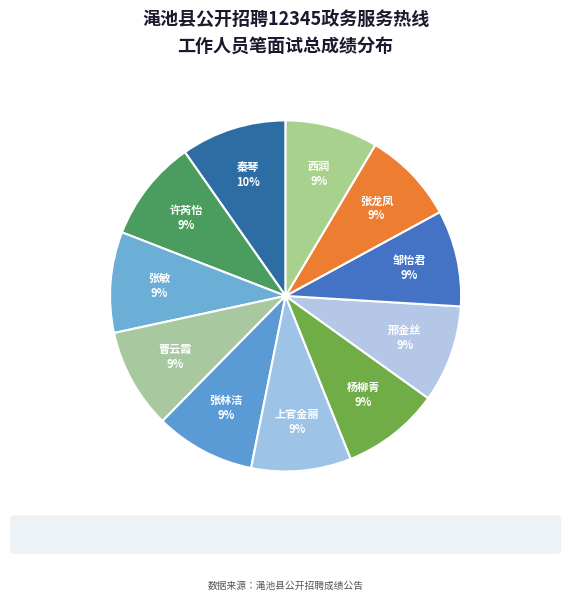

Does any single category account for the majority?

No